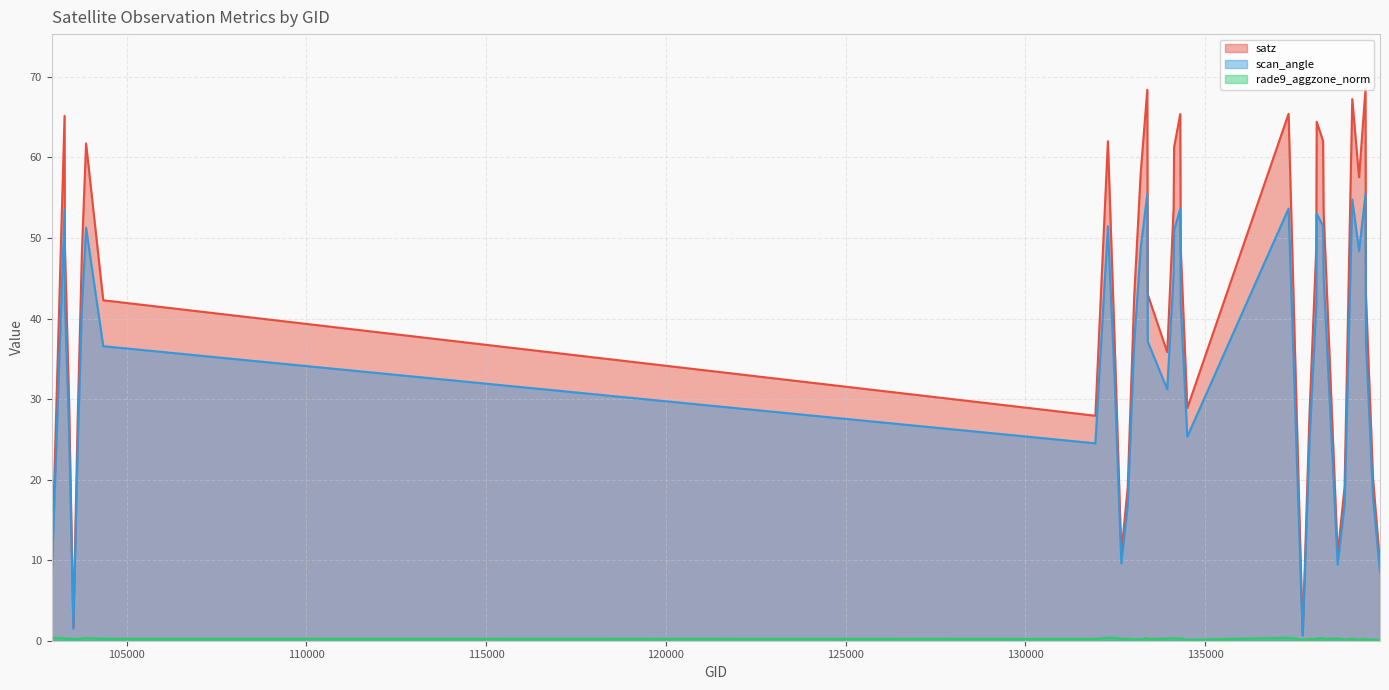

What is the difference between the highest and lowest values at 138296?

53.2